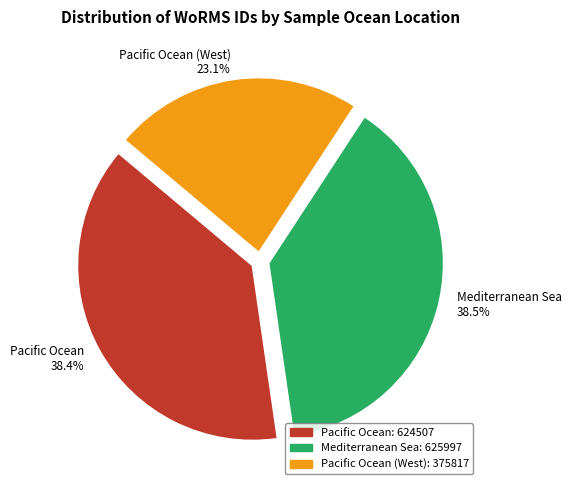

How many segments does this pie chart have?

3